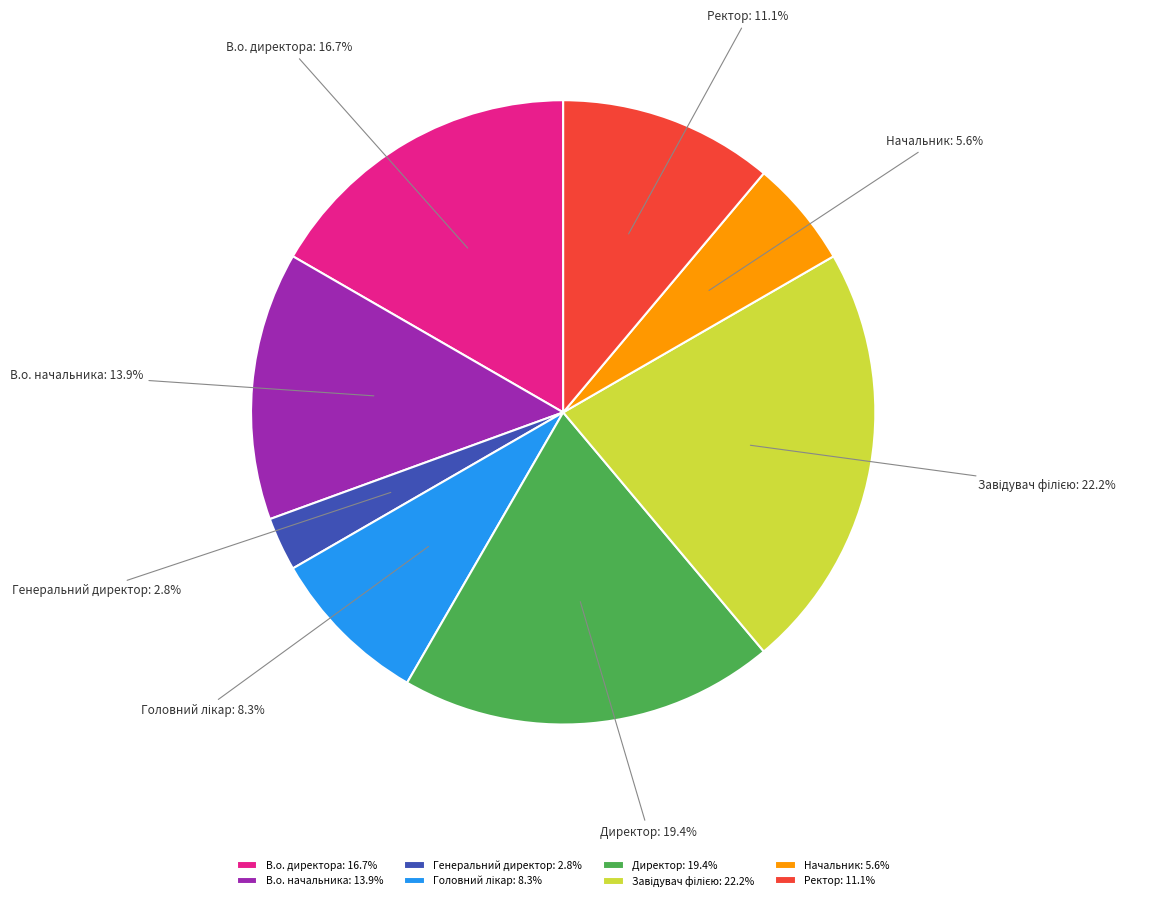

What is the smallest slice in the pie chart?

Генеральний директор